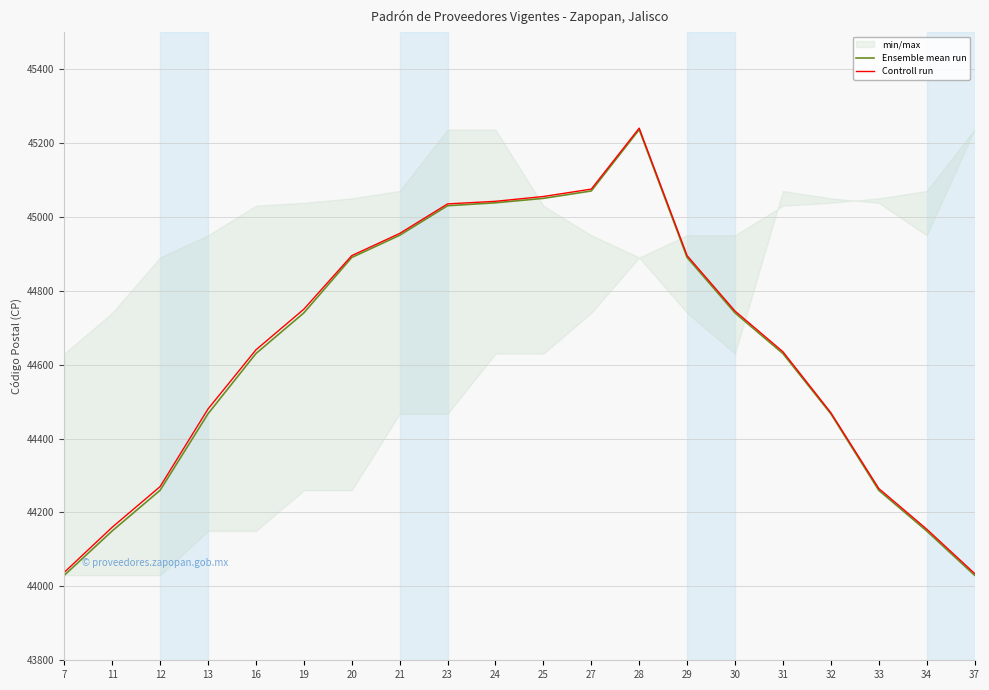

What is the approximate value of Ensemble mean run at 21, to the nearest 100?

45000